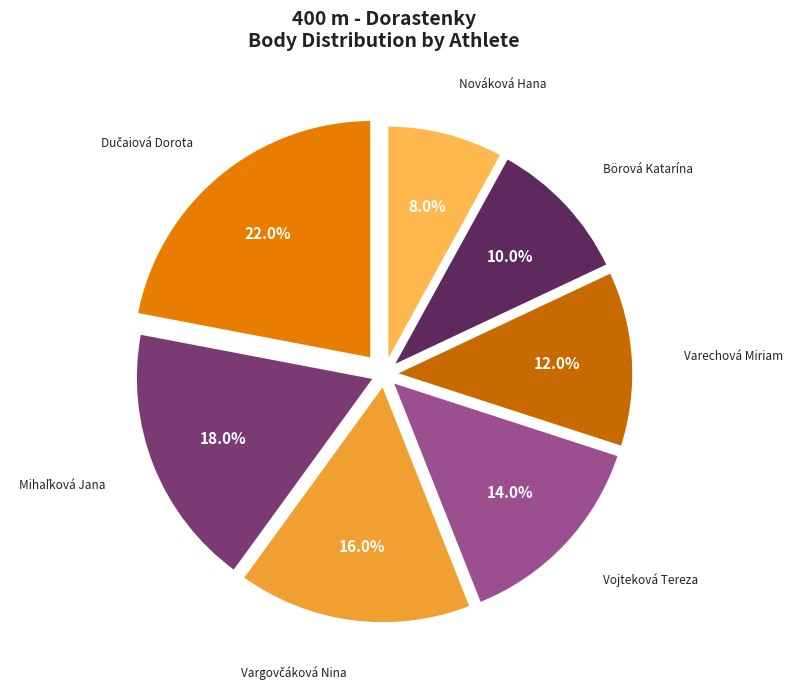

How many segments does this pie chart have?

7